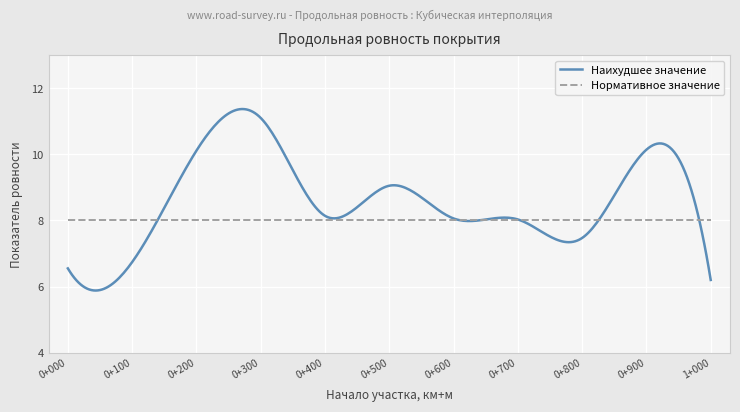

What is the greatest value displayed?

11.4